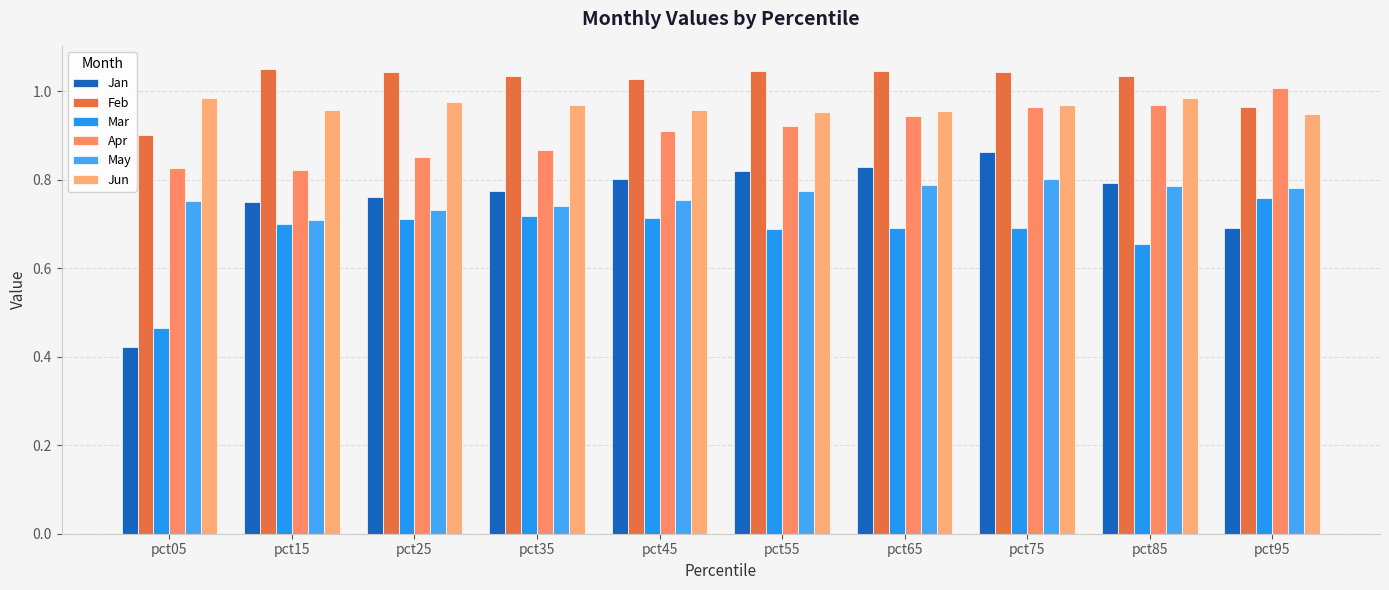

Which has a higher value, pct65 or pct45?

pct65